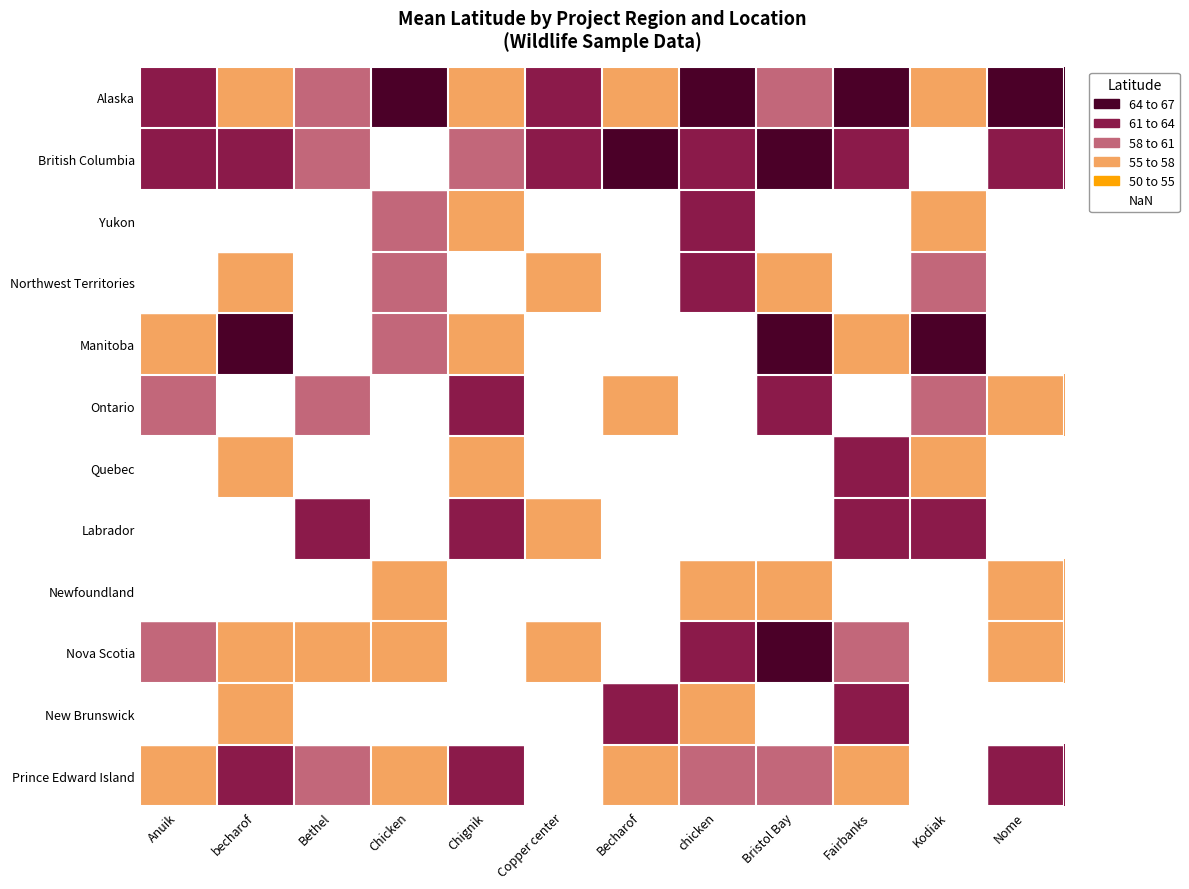

What is the spread (max minus min) of values at Fairbanks?

8.5